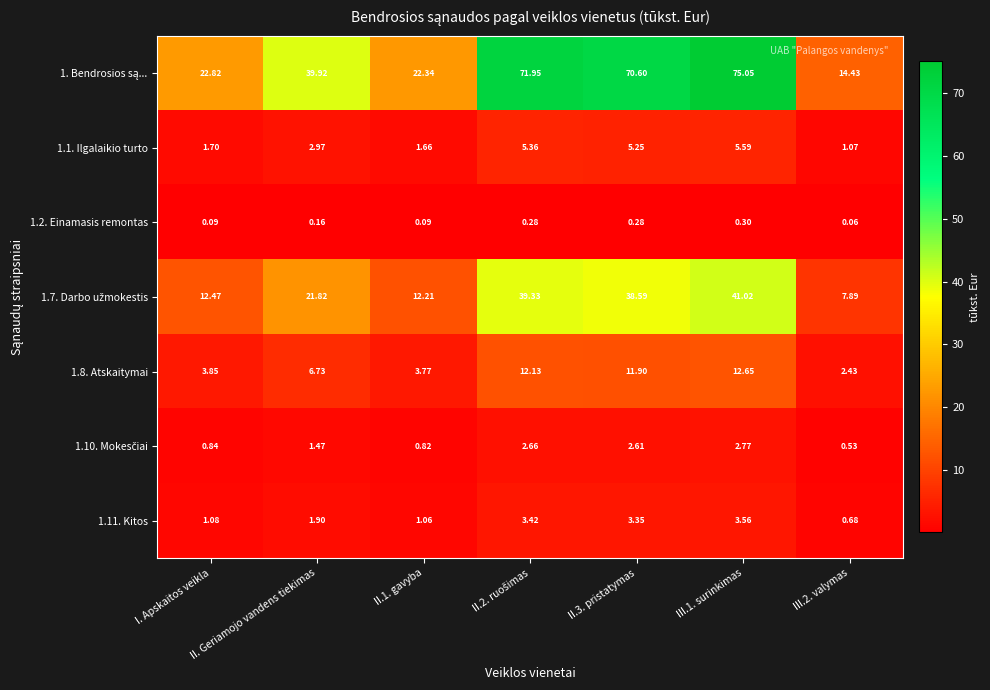

At which label is 1.1. Ilgalaikio turto closest to 3?

II. Geriamojo vandens tiekimas